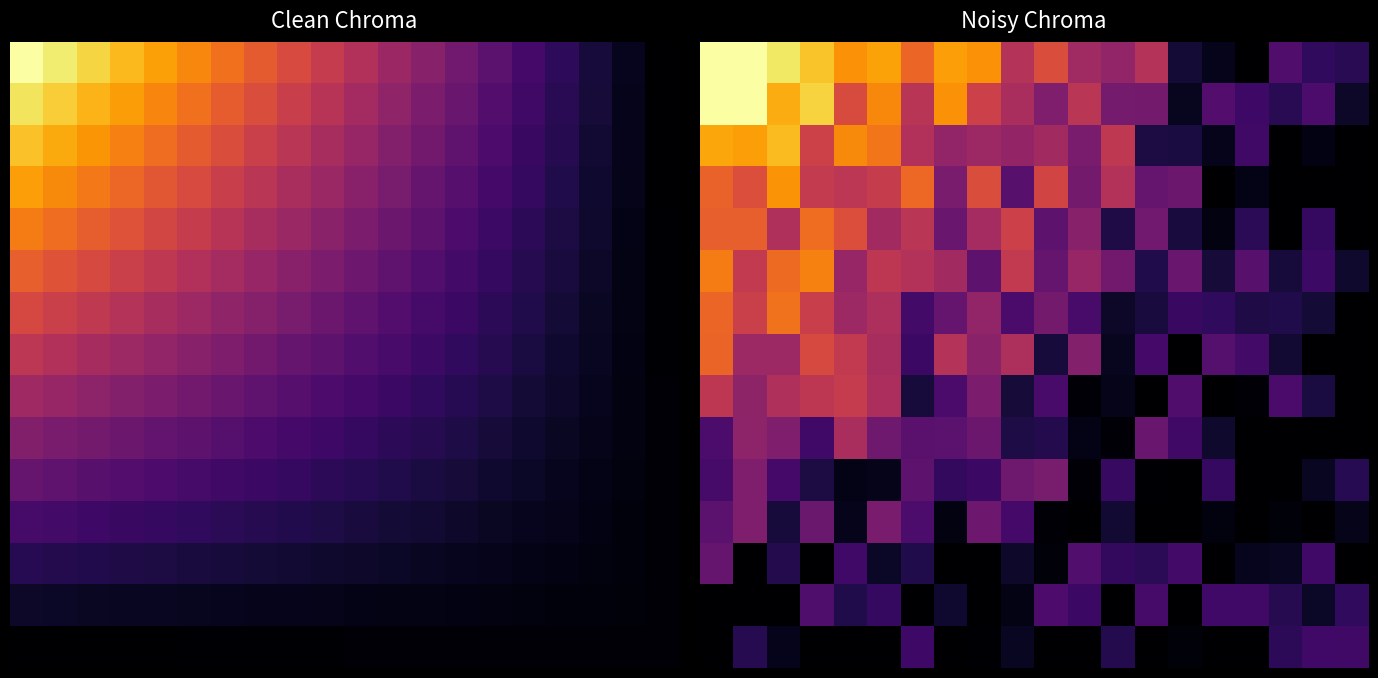

The value of 8 at 0.0 is 0.5. True or false?

True